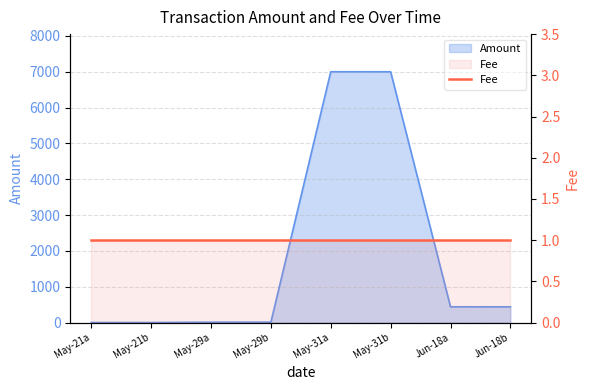

True or false: the data has more than 1 interior local peaks.

False